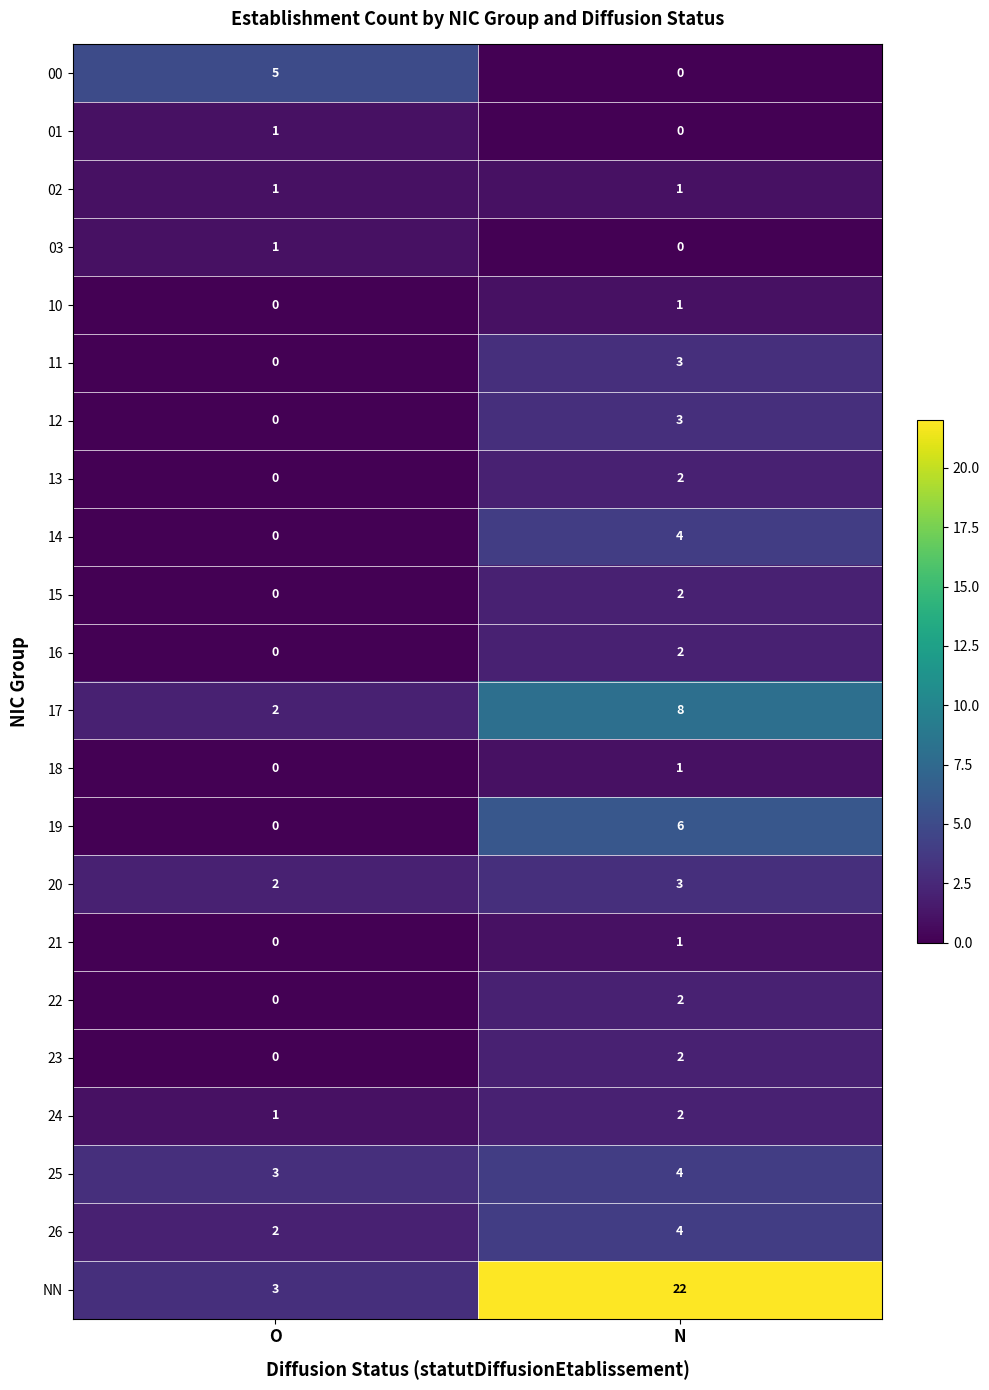

Rank the categories by 14 value from lowest to highest.

O, N